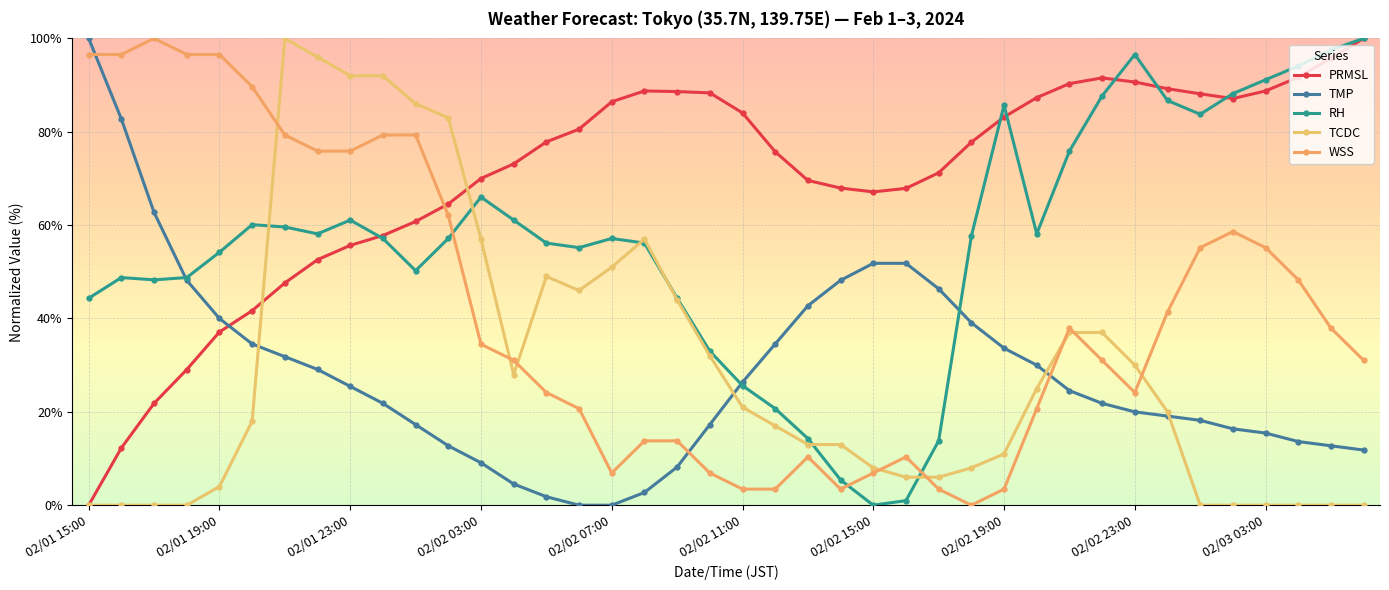

Does the chart display data point markers on the line(s)?

Yes